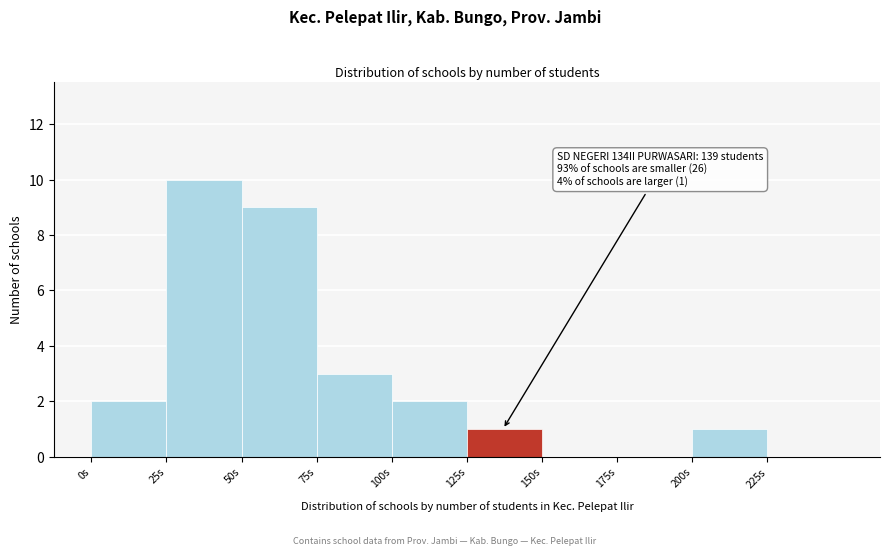

Over which range of the x-axis is the bar tallest?

25 to 50